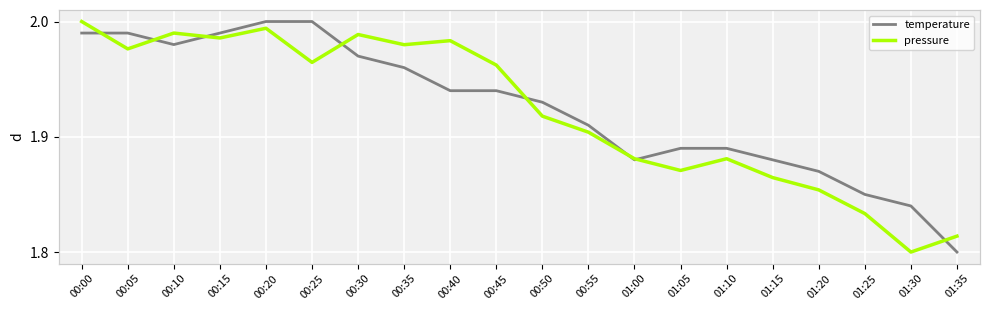

Rank the series by their maximum value, from lowest to highest.

temperature, pressure